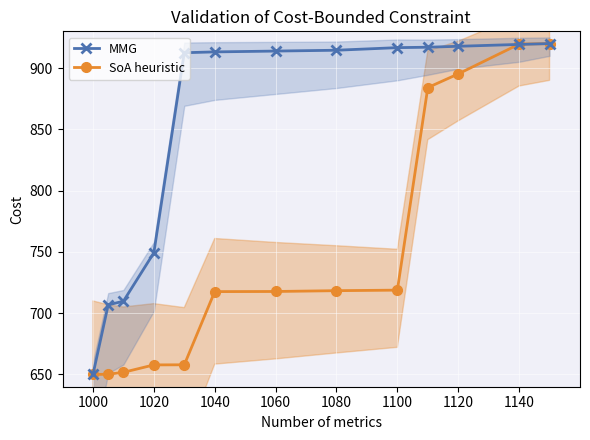

Reading left to right, transcribe all the data shown in this chart.

SoA heuristic: 650.0	650.2	651.7	657.8	657.9	717.6	717.7	718.4	718.8	884.1	895.3	919.6	920.0
MMG: 650.0	706.8	709.8	749.3	912.5	913.2	913.9	914.6	916.7	917.0	917.8	919.3	920.0